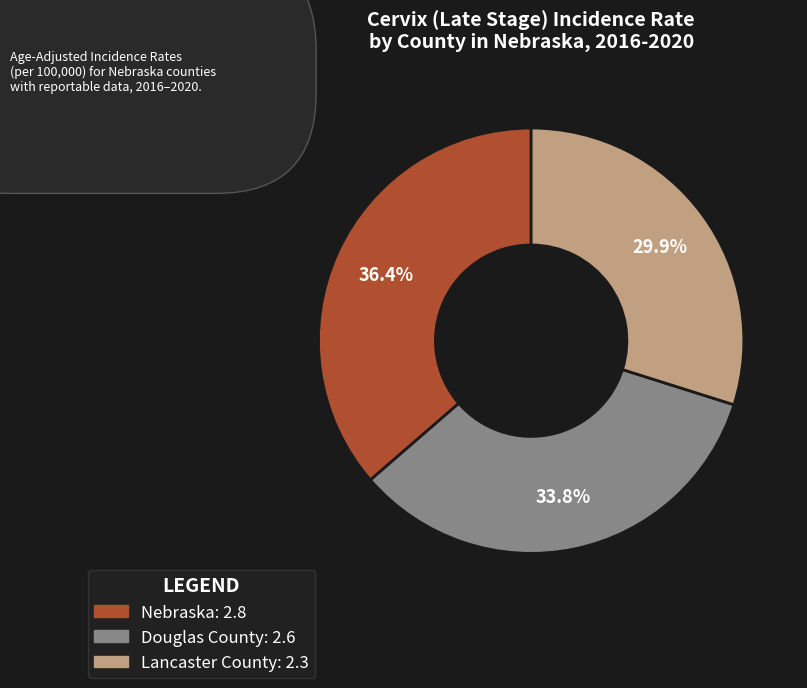

Is Nebraska the majority of the pie?

No